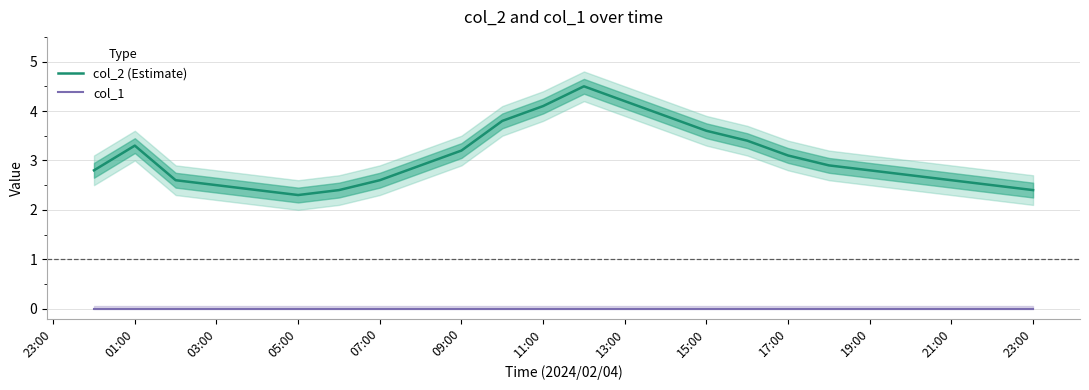

True or false: col_2 (Estimate) and col_1 cross at least once.

False